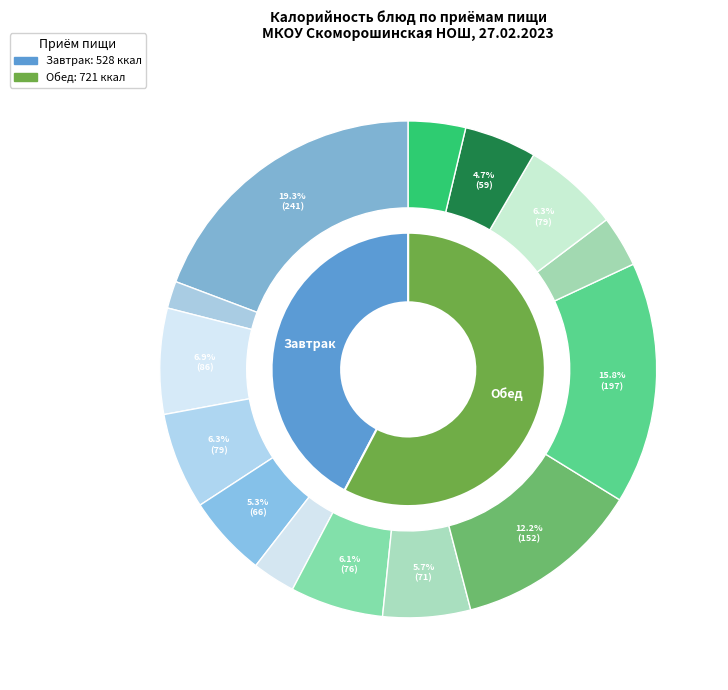

Approximately how many times larger is the value at Макароны отварные compared to Соус сметанный?

4.2